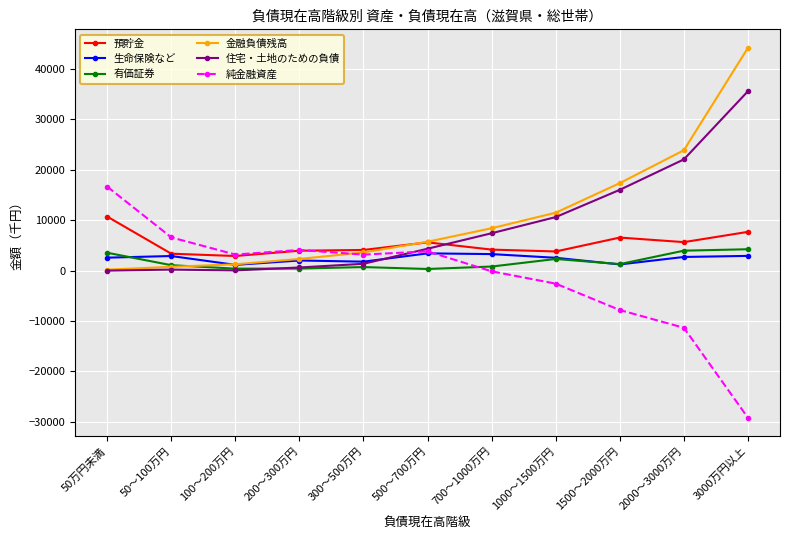

The value of 金融負債残高 at 700～1000万円 is 8413. True or false?

True